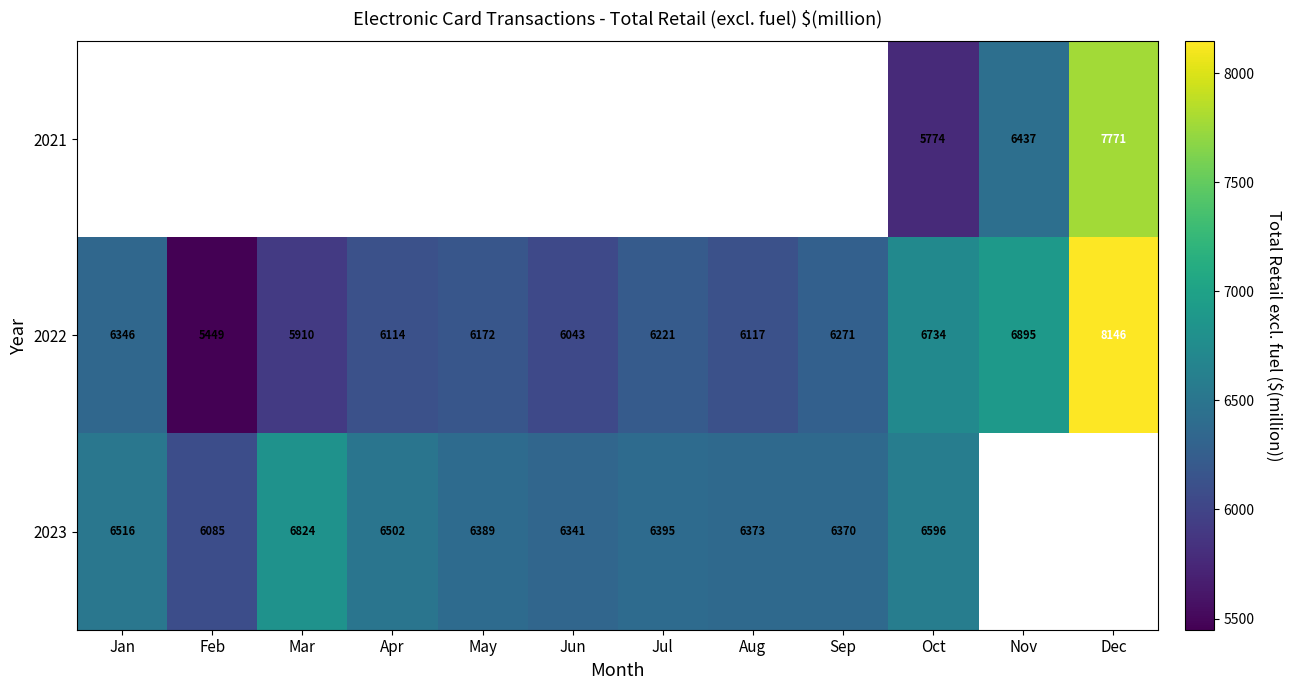

The value of 2023 at May is 11281.2. True or false?

False